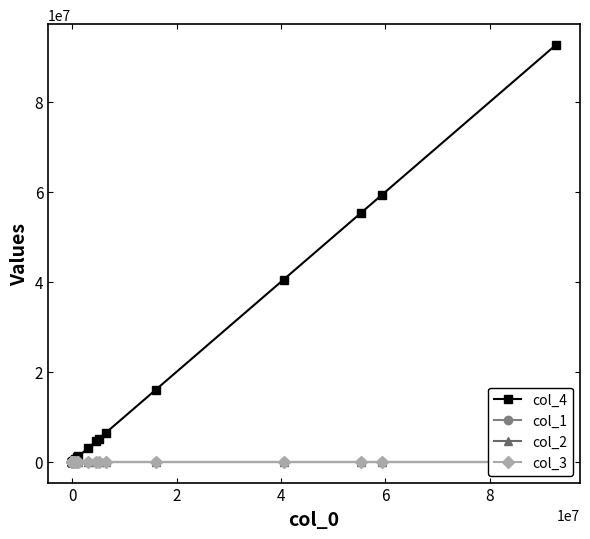

True or false: col_2 and col_3 cross at least once.

False